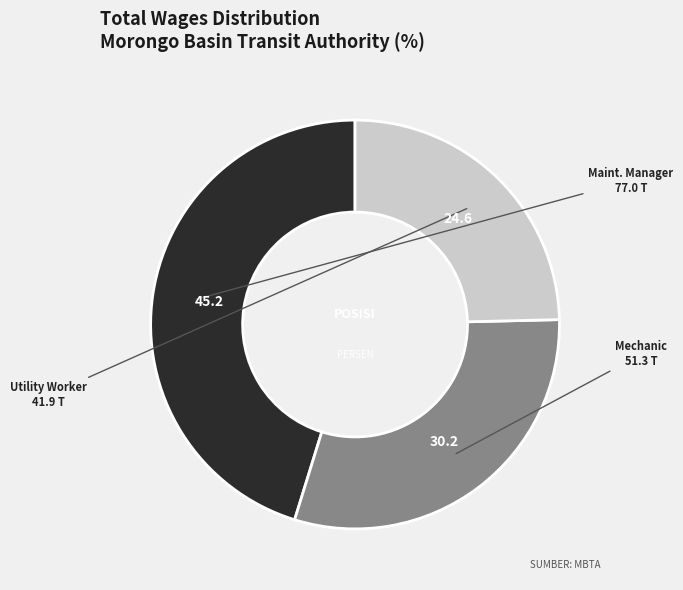

How many segments does this pie chart have?

3